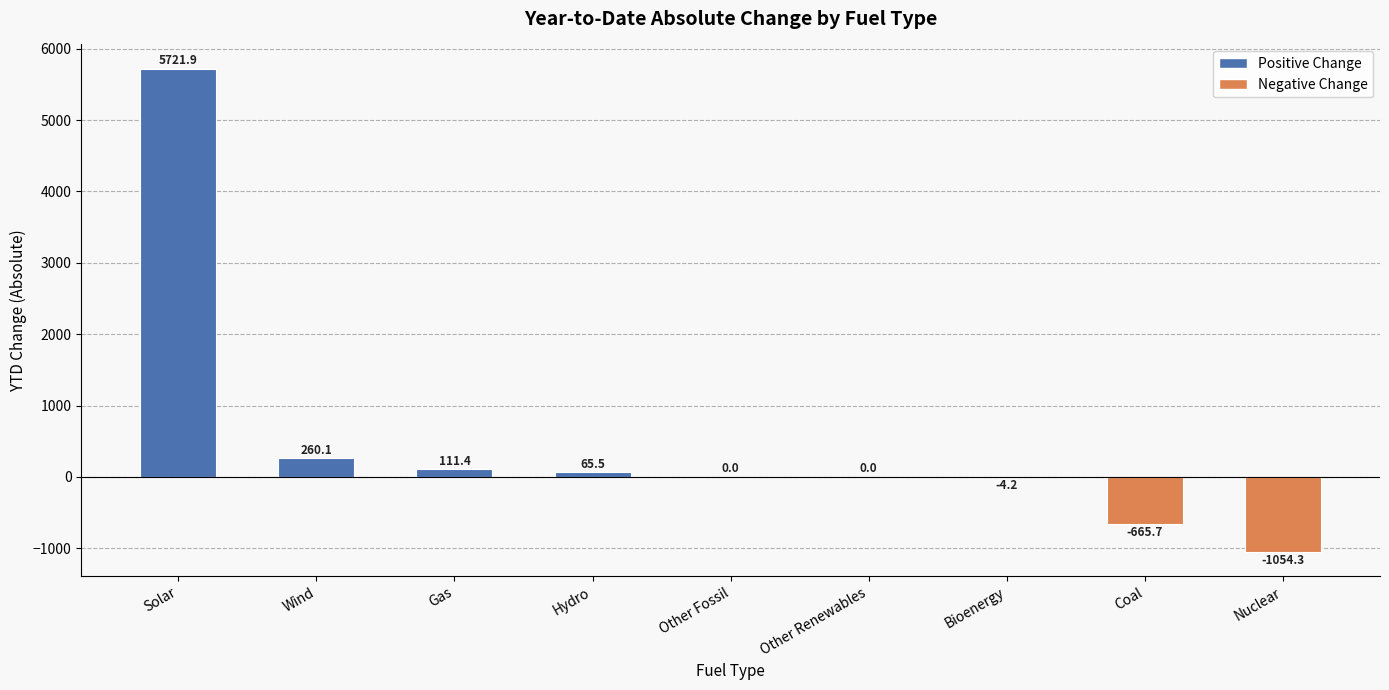

Are the bars horizontal?

No